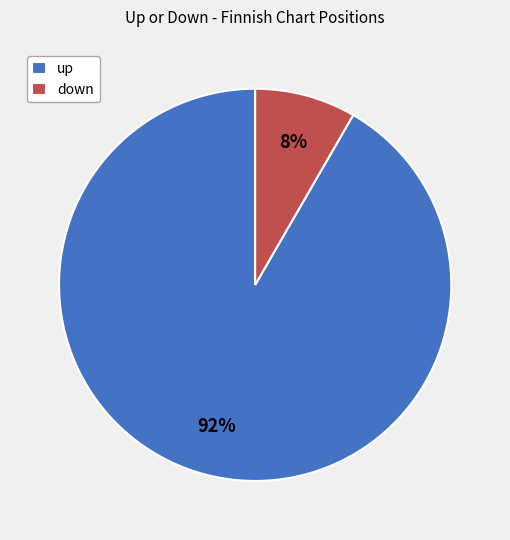

How many slices are in this pie chart?

2